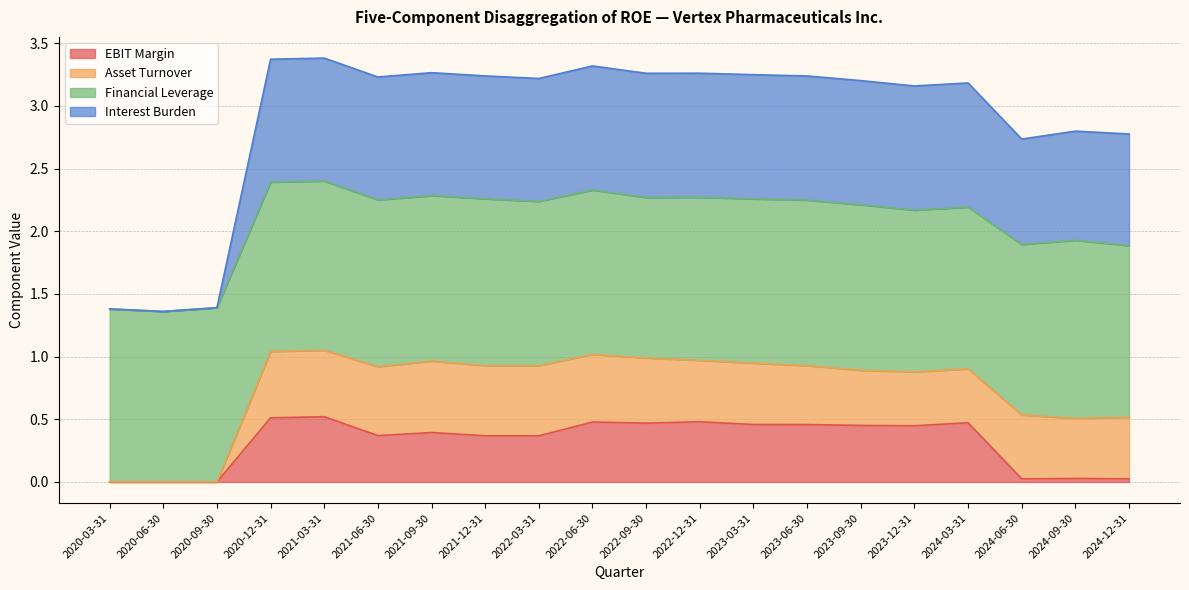

Does the chart have visible grid lines?

Yes